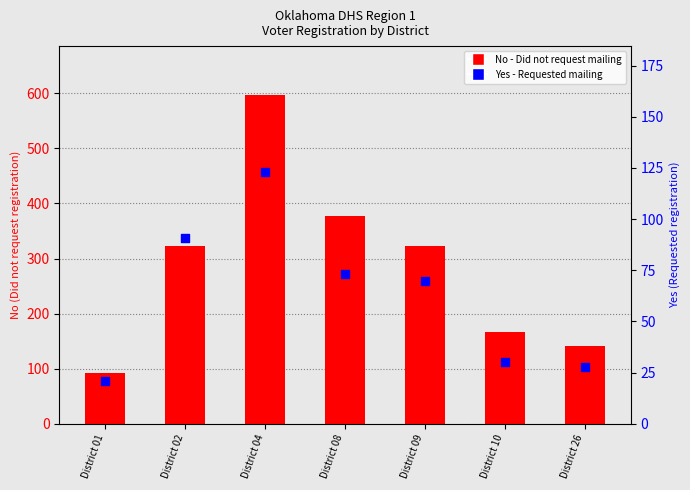

Which series has the largest total across all categories?

No